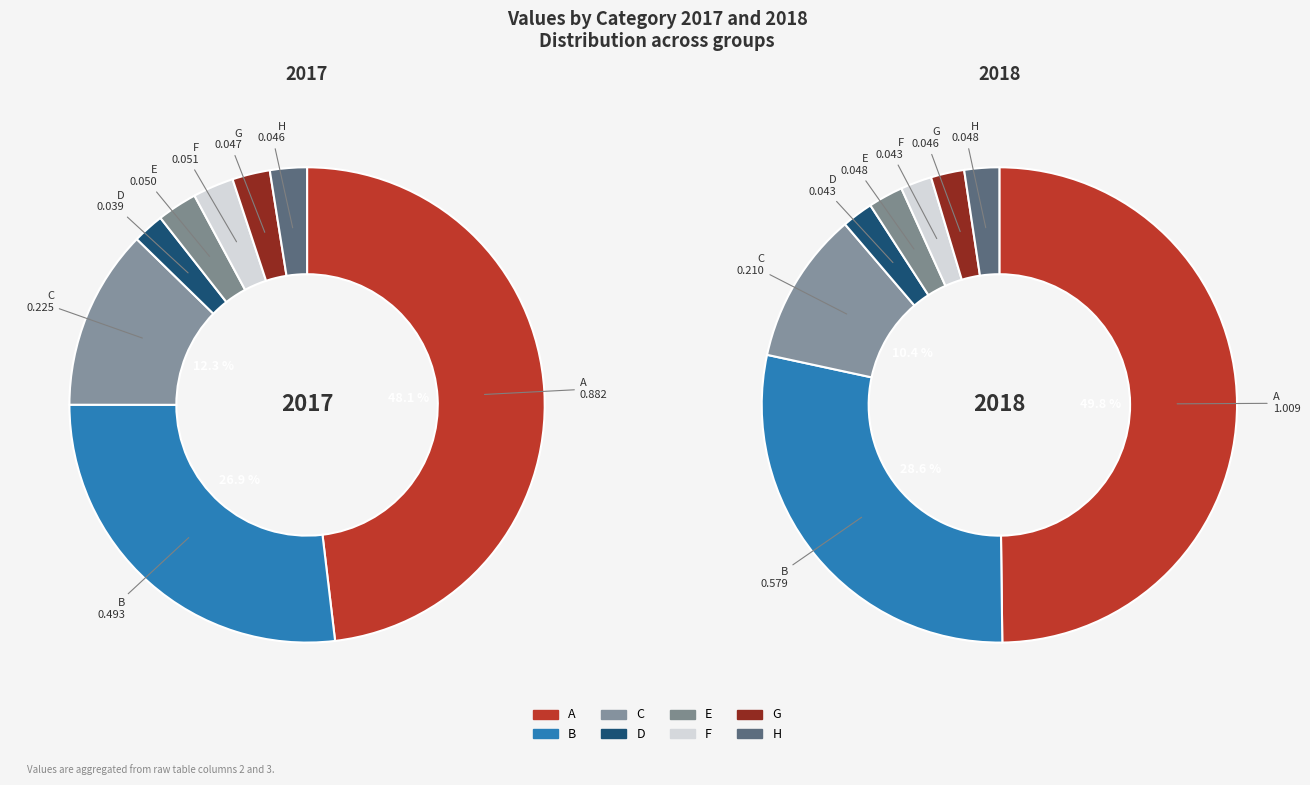

Do H and C together represent more than half of the pie?

No